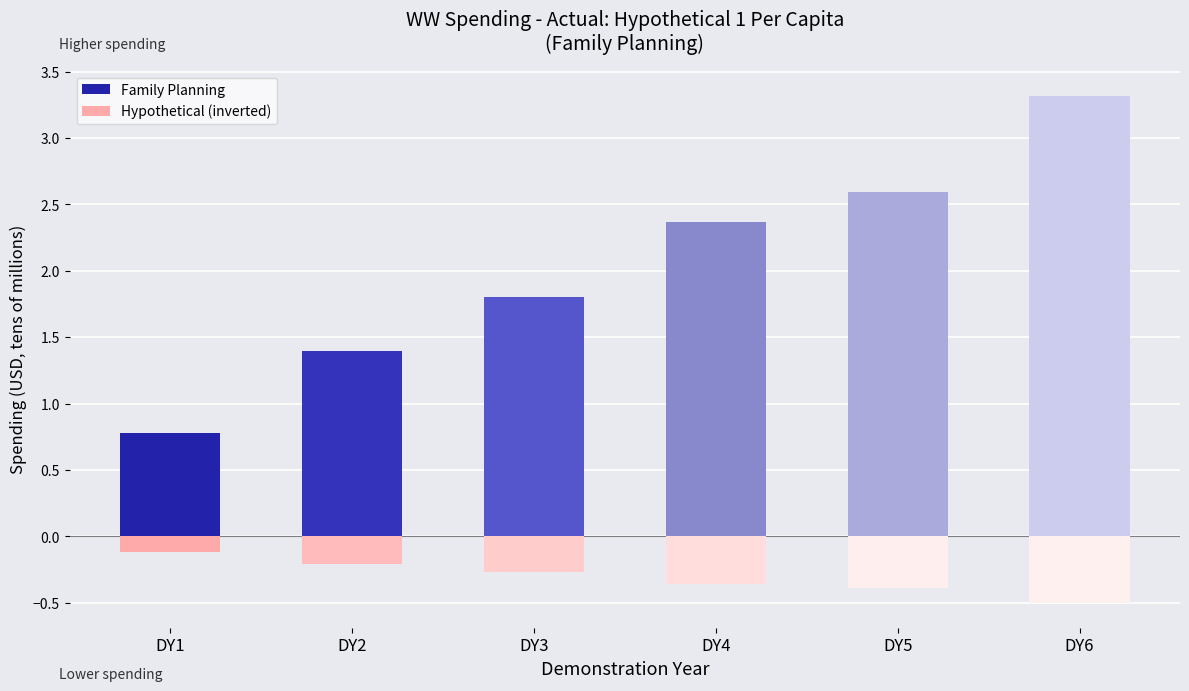

How many data points in Family Planning are less than 2?

3